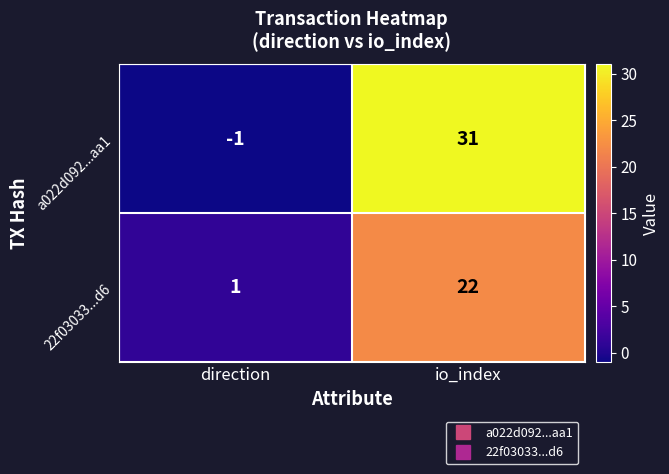

What is the sum of the 22f03033...d6 values at direction and io_index?

23